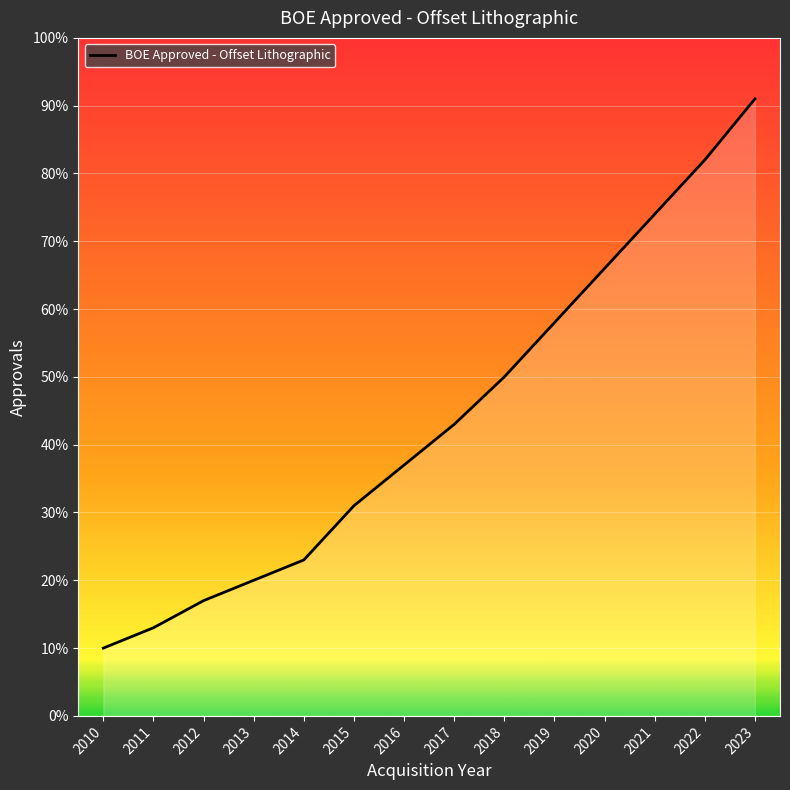

What is the difference between the maximum and minimum values?

81